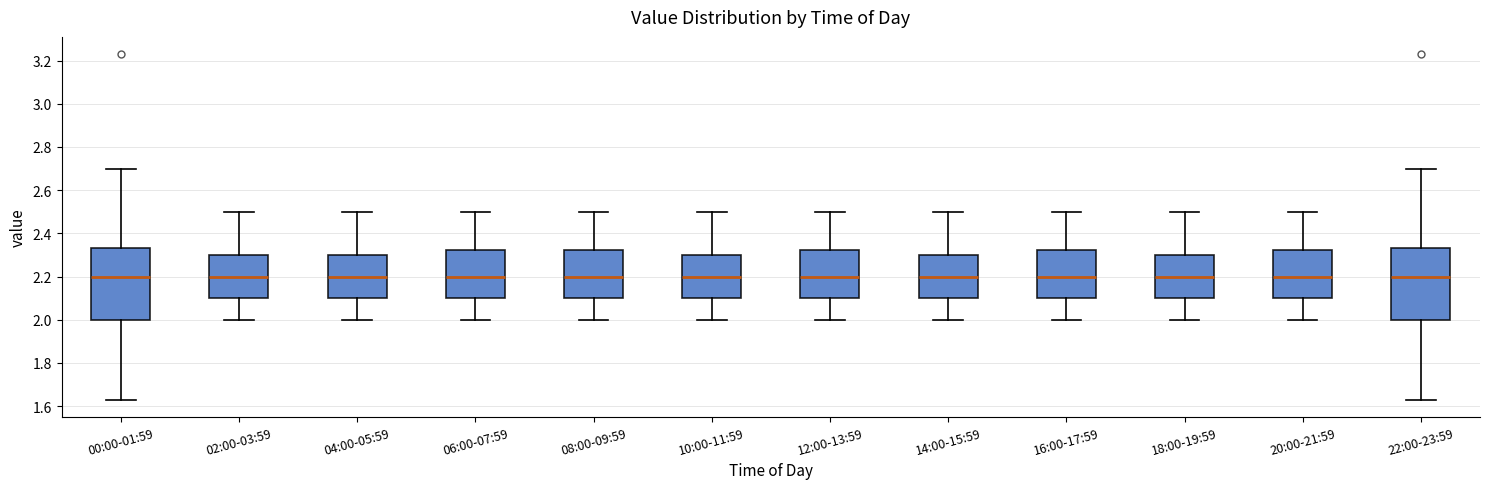

Where is the lower edge of the box for 08:00-09:59 on the y-axis? The values are not printed on the chart, so give them approximately, as read against the axis.

2.10